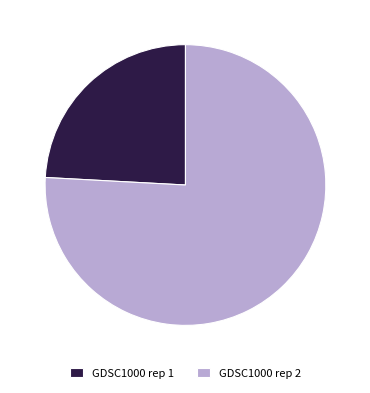

The GDSC1000 rep 2 slice represents 76% of the pie. True or false?

True